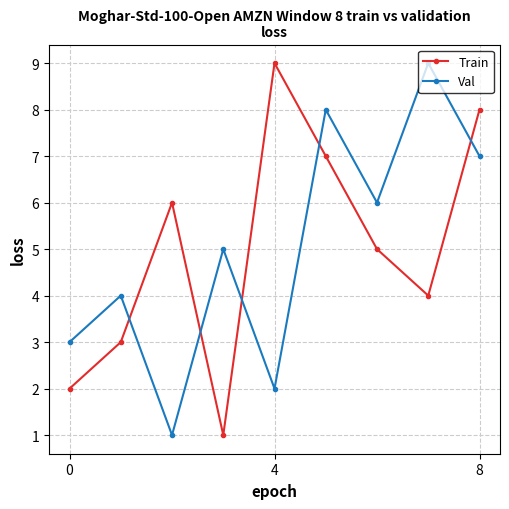

What are all the series names shown in the legend?

Train, Val